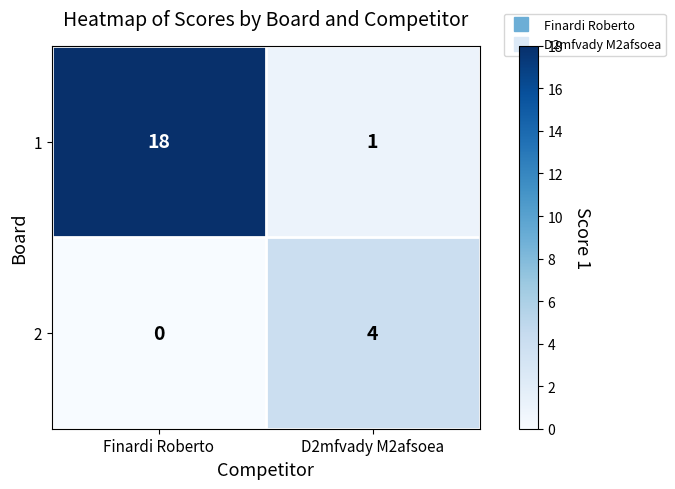

Which series has the largest total across all categories?

1